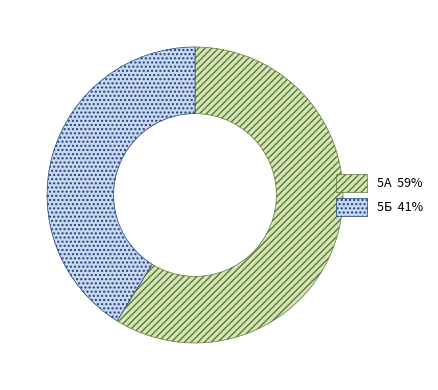

What is the smallest slice in the pie chart?

5Б